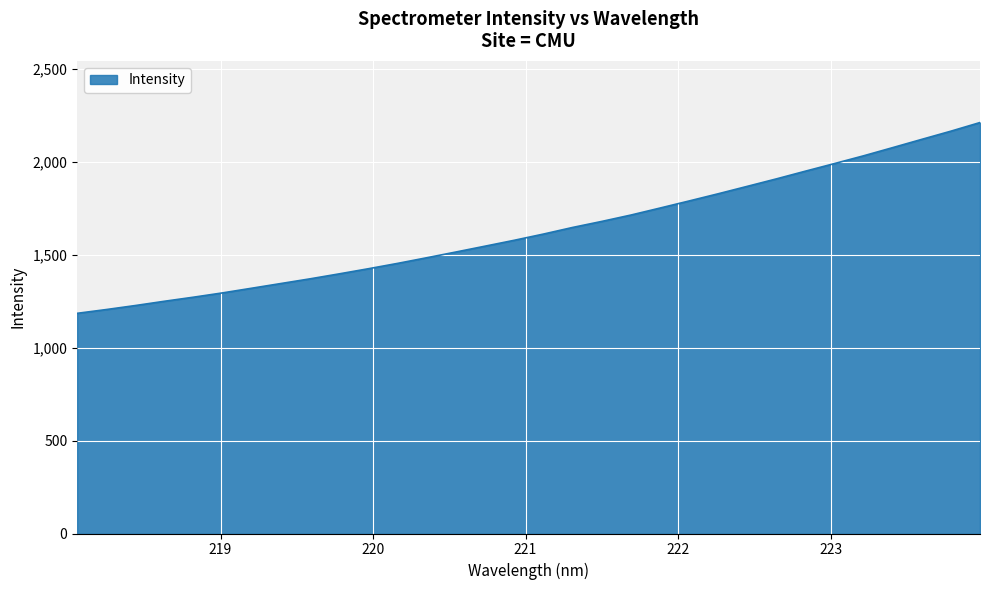

What is the smallest value displayed?

1185.7